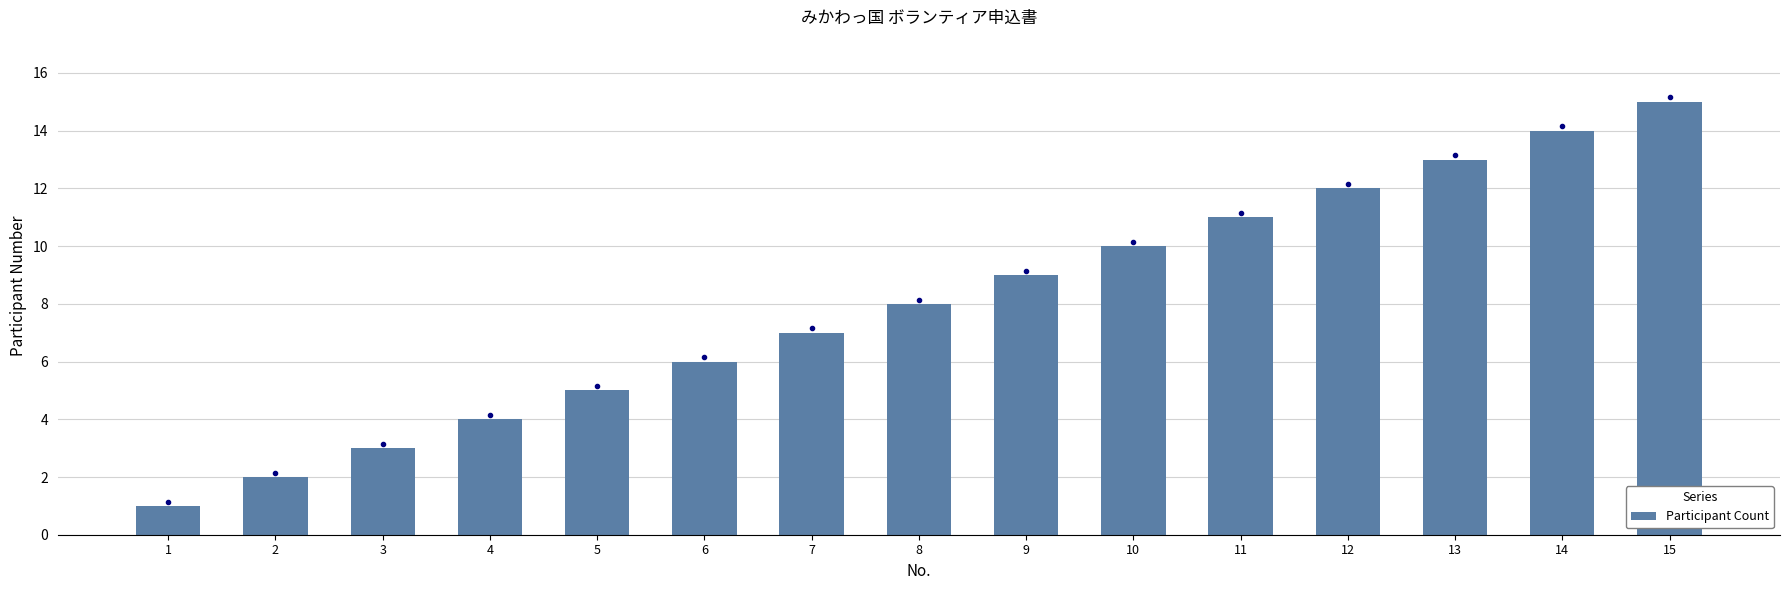

The chart shows a value of 14 at 14. True or false?

True